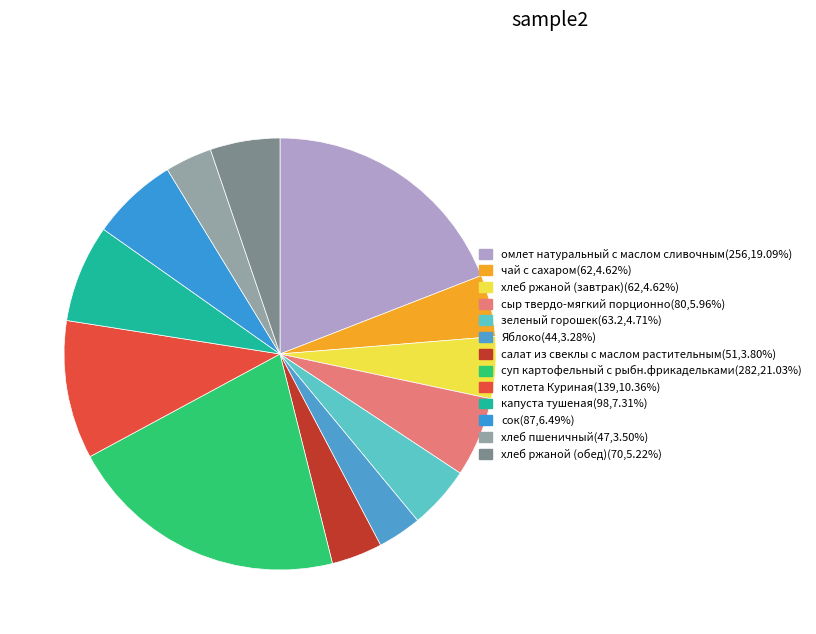

To the nearest percent, what percentage of the pie is капуста тушеная?

7%